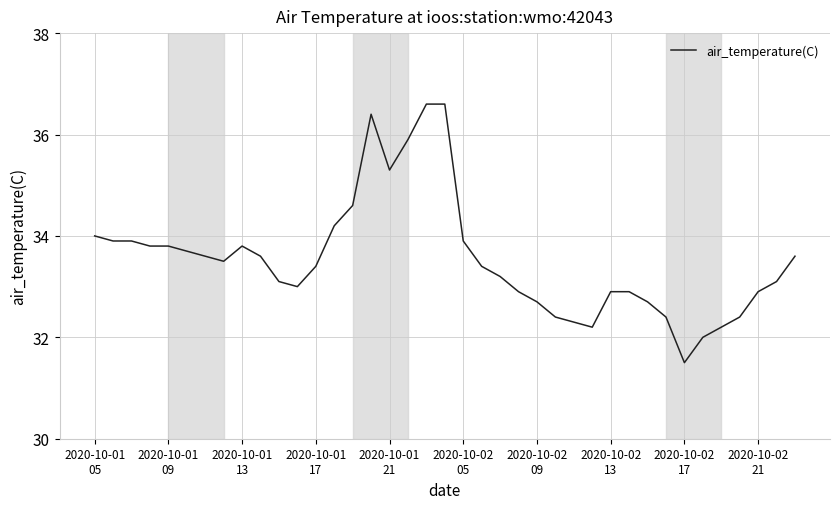

What is the difference between the maximum and minimum values?

5.1